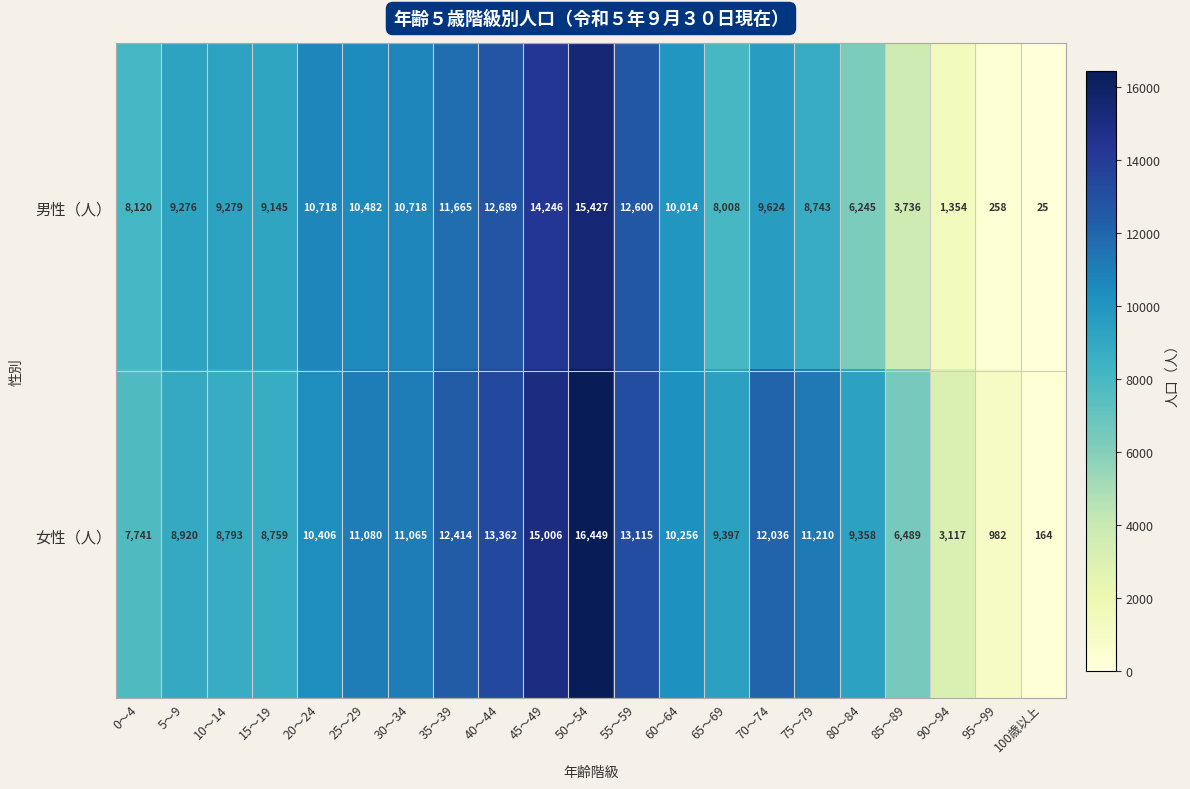

What is the average value of the 女性（人） series?

9529